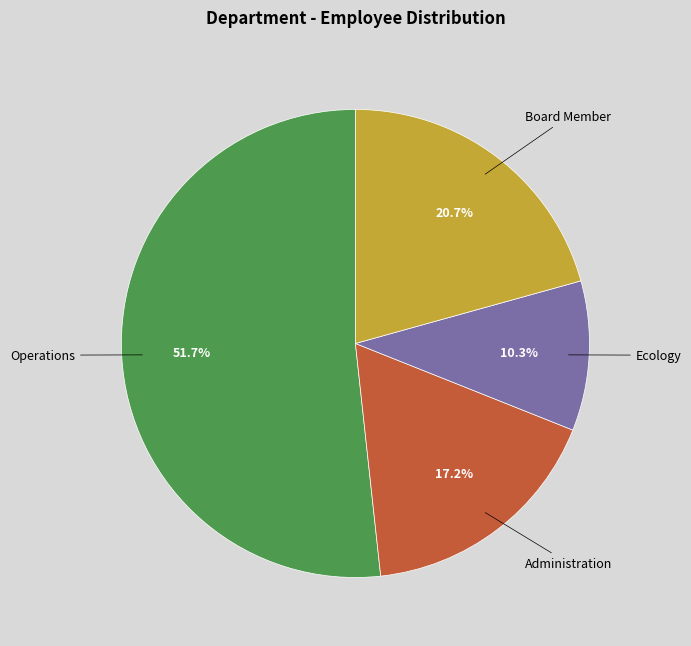

Approximately how many times larger is the value at Operations compared to Board Member?

2.5